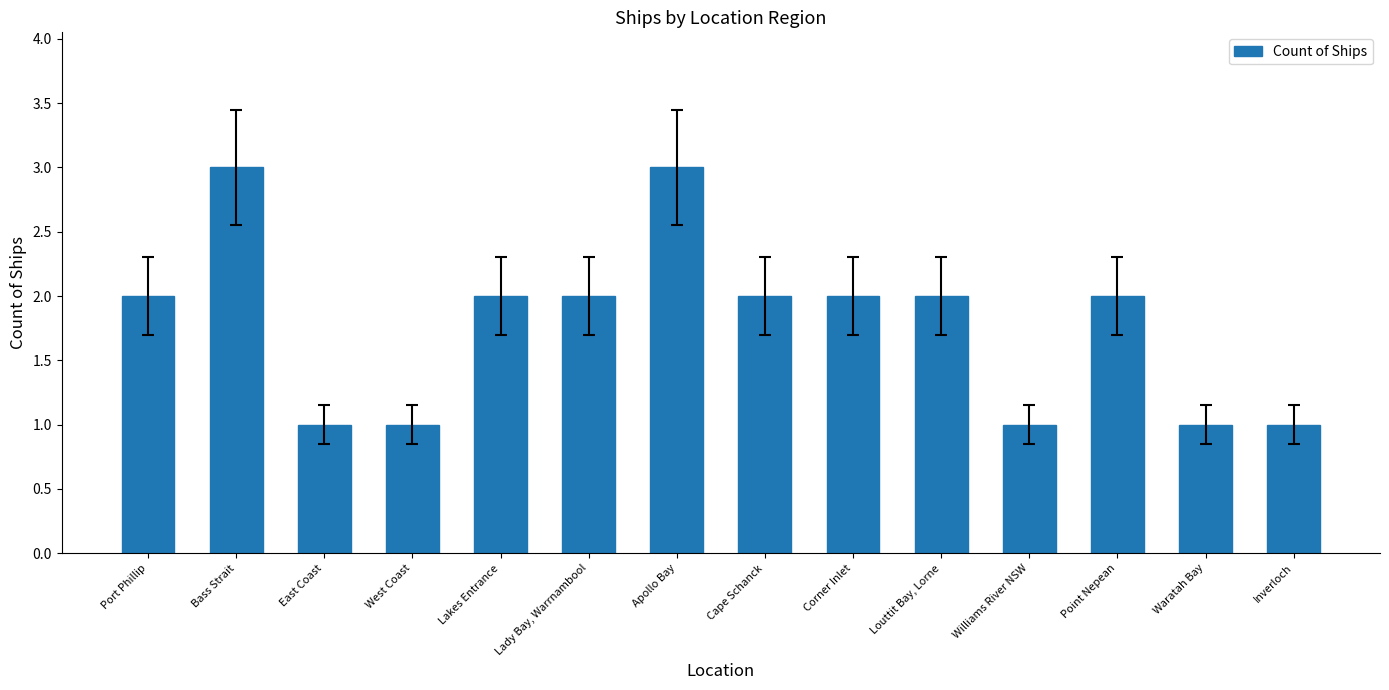

Read the value at East Coast.

1